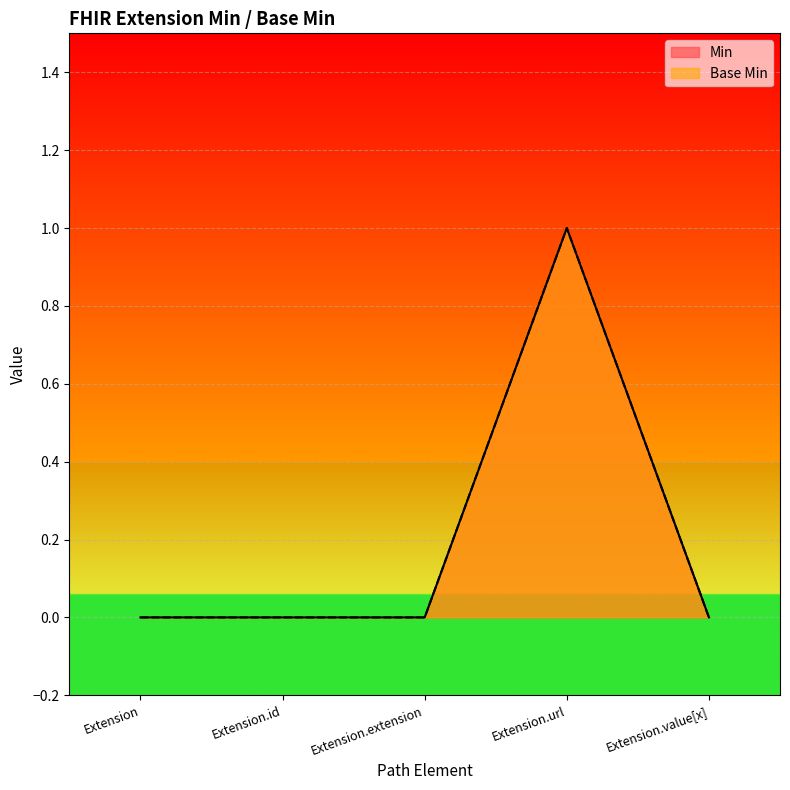

The value of Min at Extension.extension is -1. True or false?

False